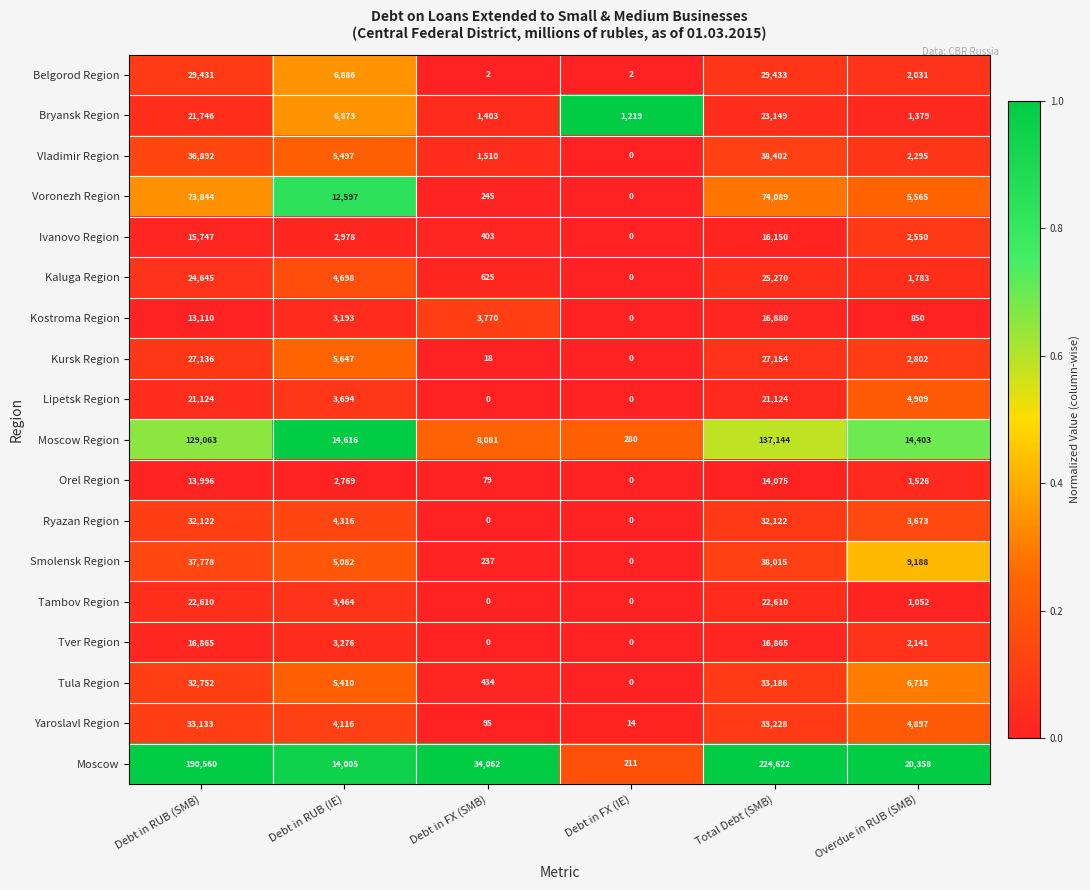

What is the greatest value displayed?

224622